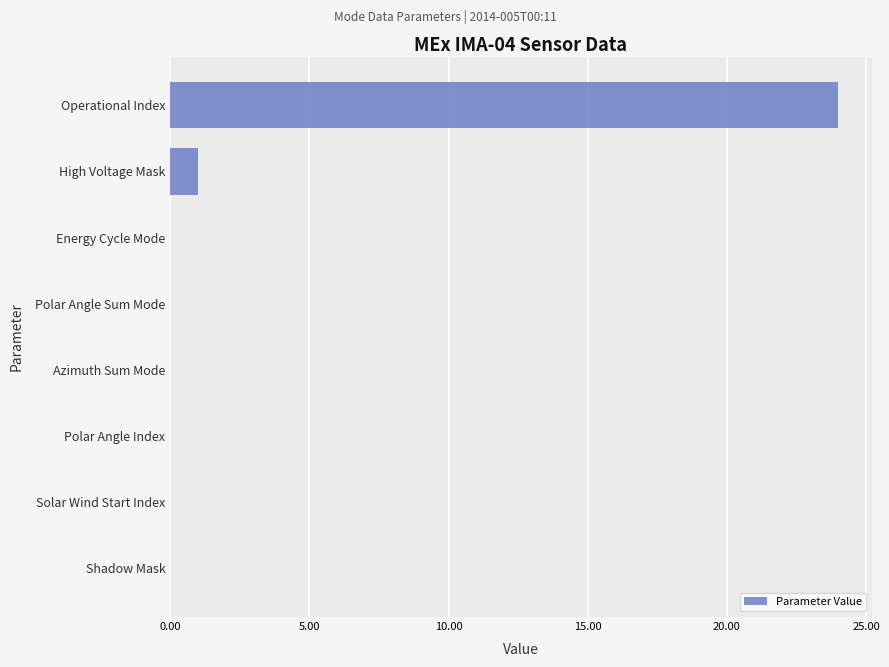

At which category does the chart reach its peak across all series?

Operational Index